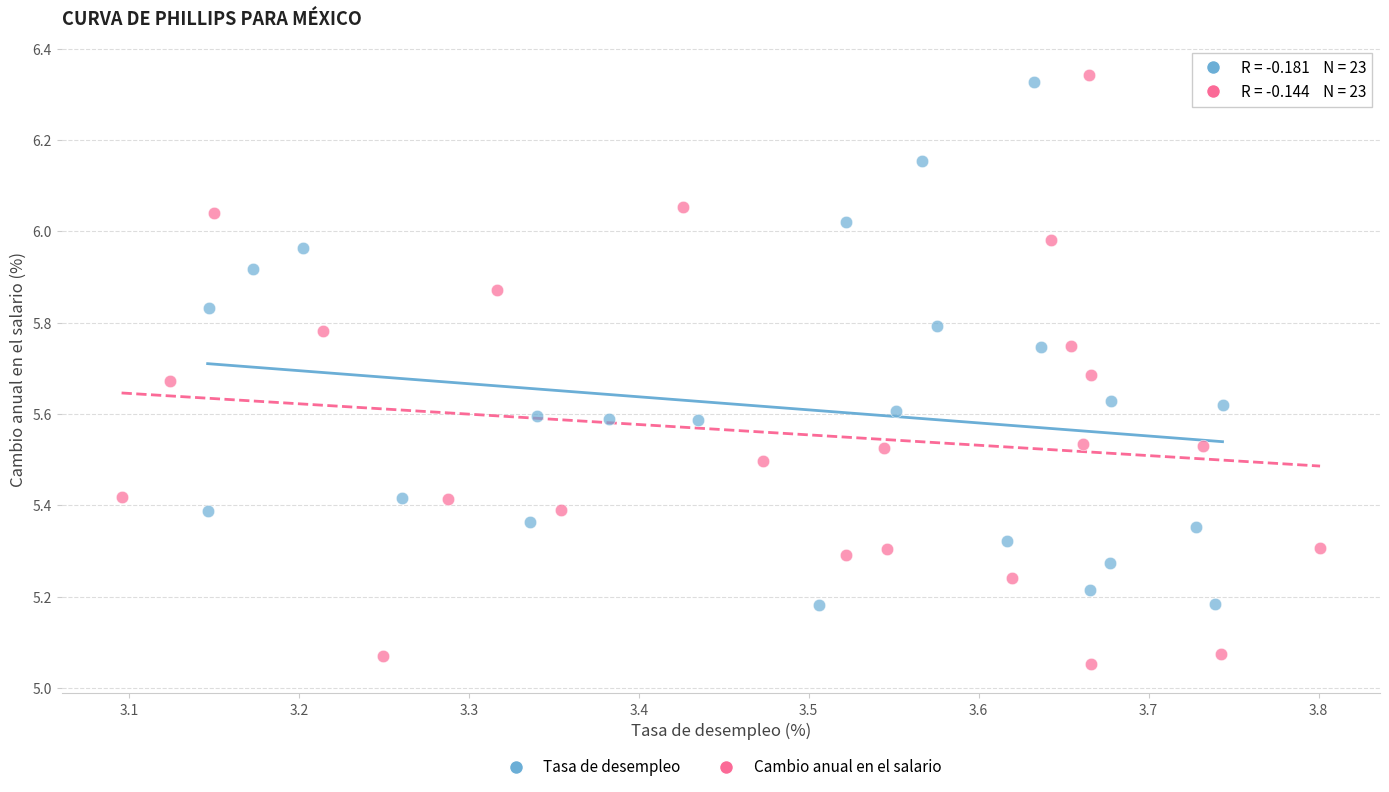

Which series contains the lowest Y value?

Cambio anual en el salario